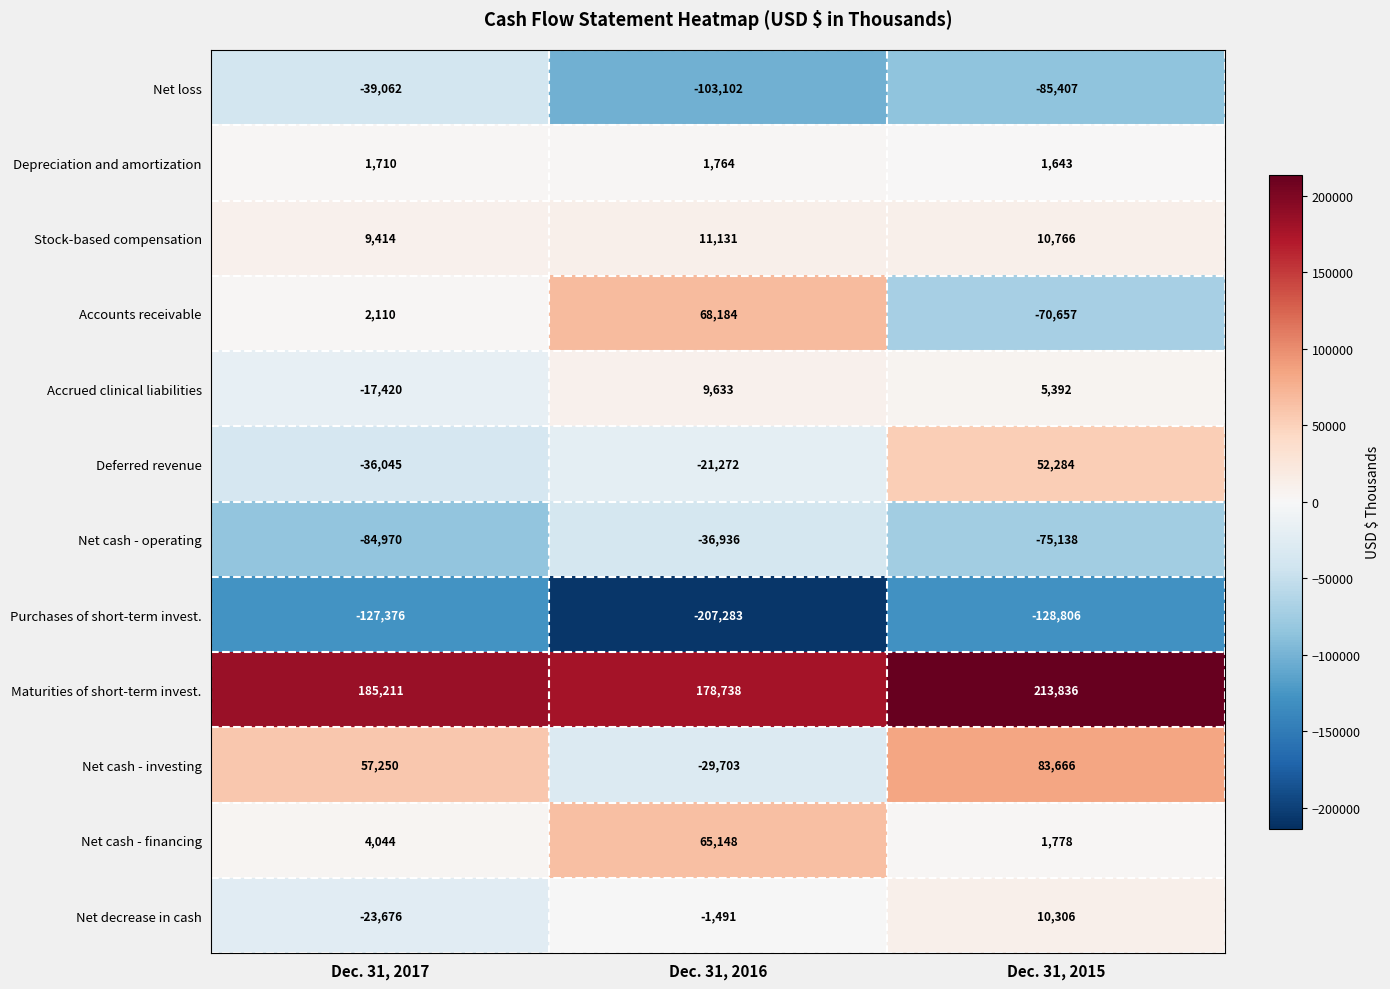

What is the difference between the Depreciation and amortization values at Dec. 31, 2015 and Dec. 31, 2016?

121